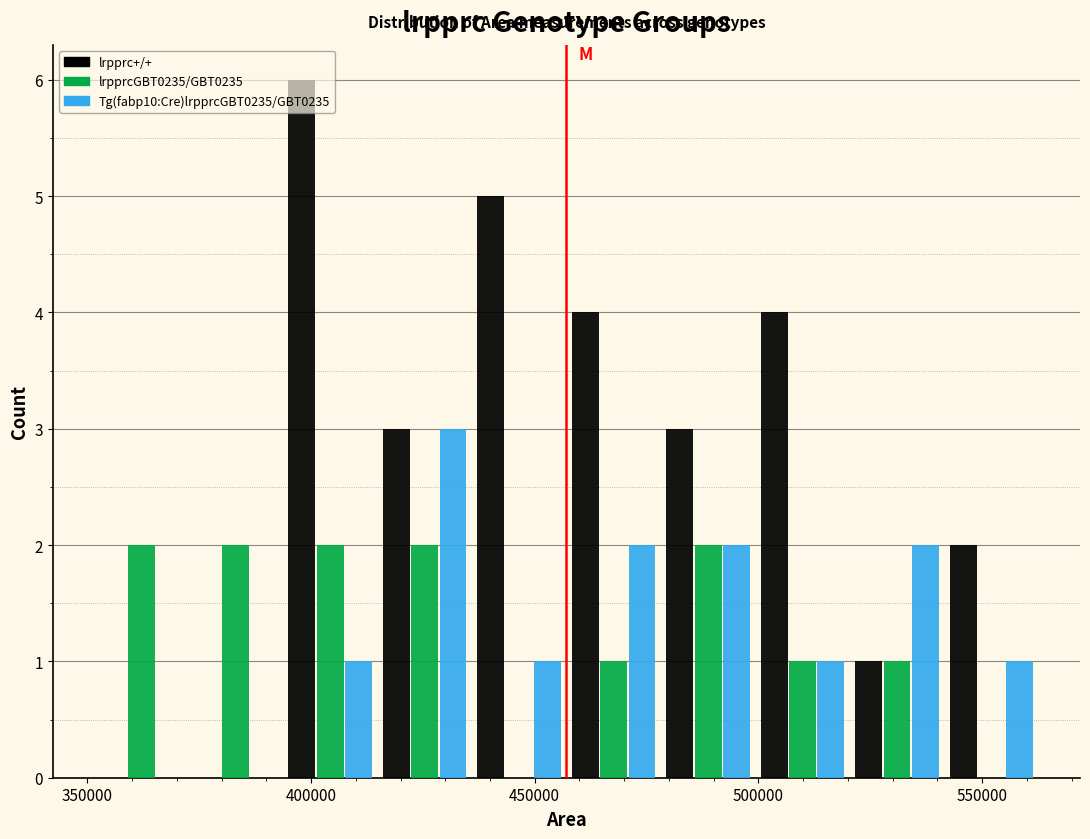

In the Tg(fabp10:Cre)lrpprcGBT0235/GBT0235 series, which range on the x-axis has the tallest bar?

415000 to 435000